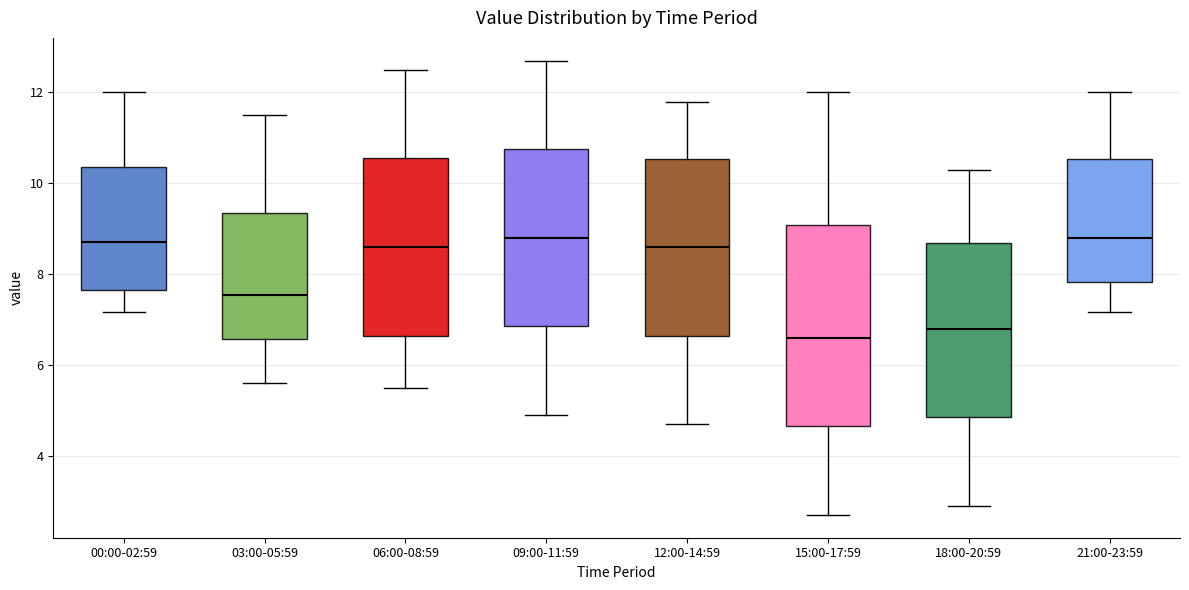

Reading left to right, read every box against the y-axis: the position of its median line, the range the box covers, and the ends of its whiskers. The values are not printed on the chart, so give them approximately, as read against the axis.

00:00-02:59: median 8.8, box 7.6 to 10.4, whiskers 7.2 to 12.0
03:00-05:59: median 7.6, box 6.6 to 9.4, whiskers 5.6 to 11.6
06:00-08:59: median 8.6, box 6.6 to 10.6, whiskers 5.6 to 12.6
09:00-11:59: median 8.8, box 6.8 to 10.8, whiskers 5.0 to 12.8
12:00-14:59: median 8.6, box 6.6 to 10.6, whiskers 4.8 to 11.8
15:00-17:59: median 6.6, box 4.6 to 9.0, whiskers 2.8 to 12.0
18:00-20:59: median 6.8, box 4.8 to 8.6, whiskers 3.0 to 10.4
21:00-23:59: median 8.8, box 7.8 to 10.6, whiskers 7.2 to 12.0